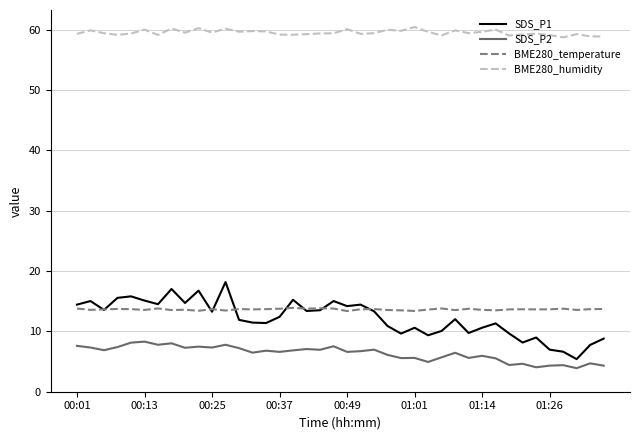

What is the sum of all BME280_temperature values?

545.5